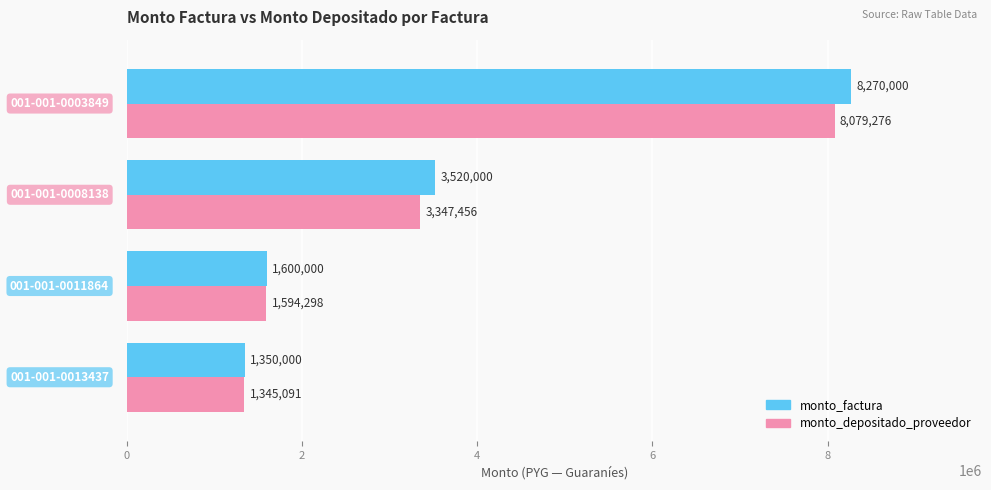

What is the average value of the monto_depositado_proveedor series?

3591530